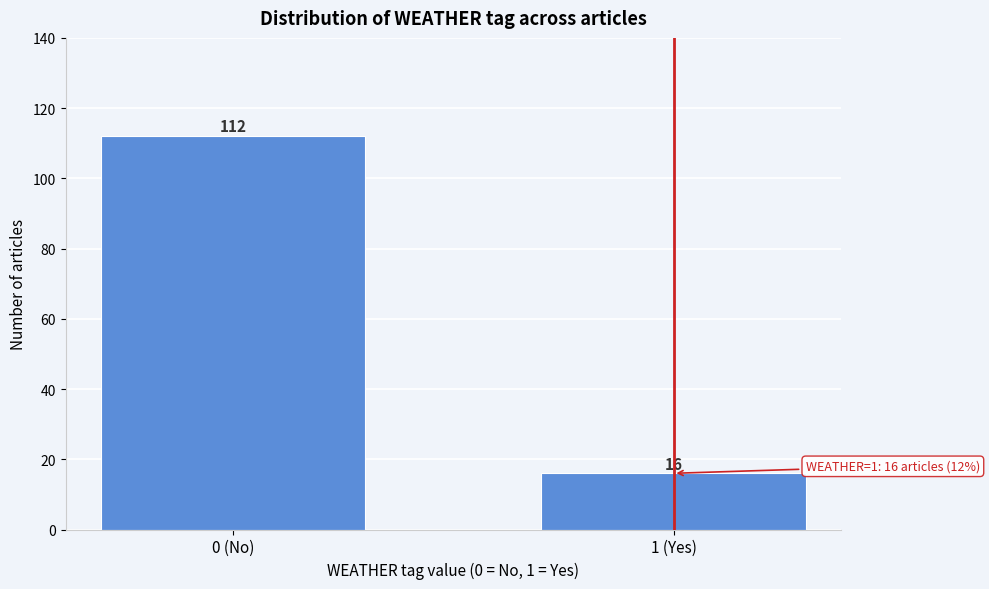

Reading left to right, extract all data points from this chart.

112	16